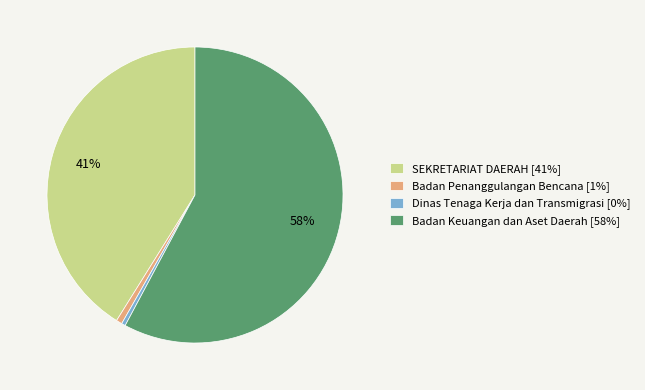

Which category has the biggest portion of the pie?

Badan Keuangan dan Aset Daerah [58%]